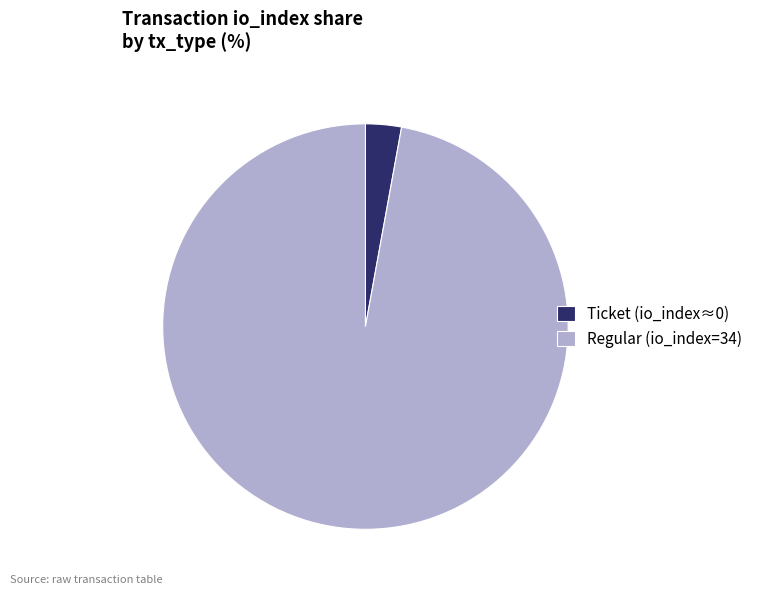

The Ticket (io_index≈0) slice represents 3% of the pie. True or false?

True